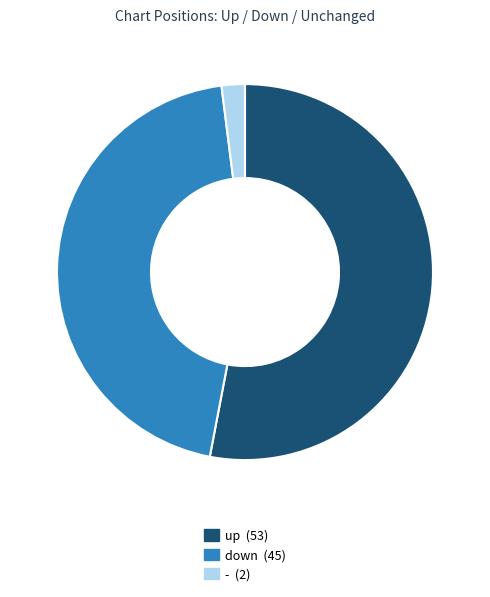

The down slice represents 50% of the pie. True or false?

False